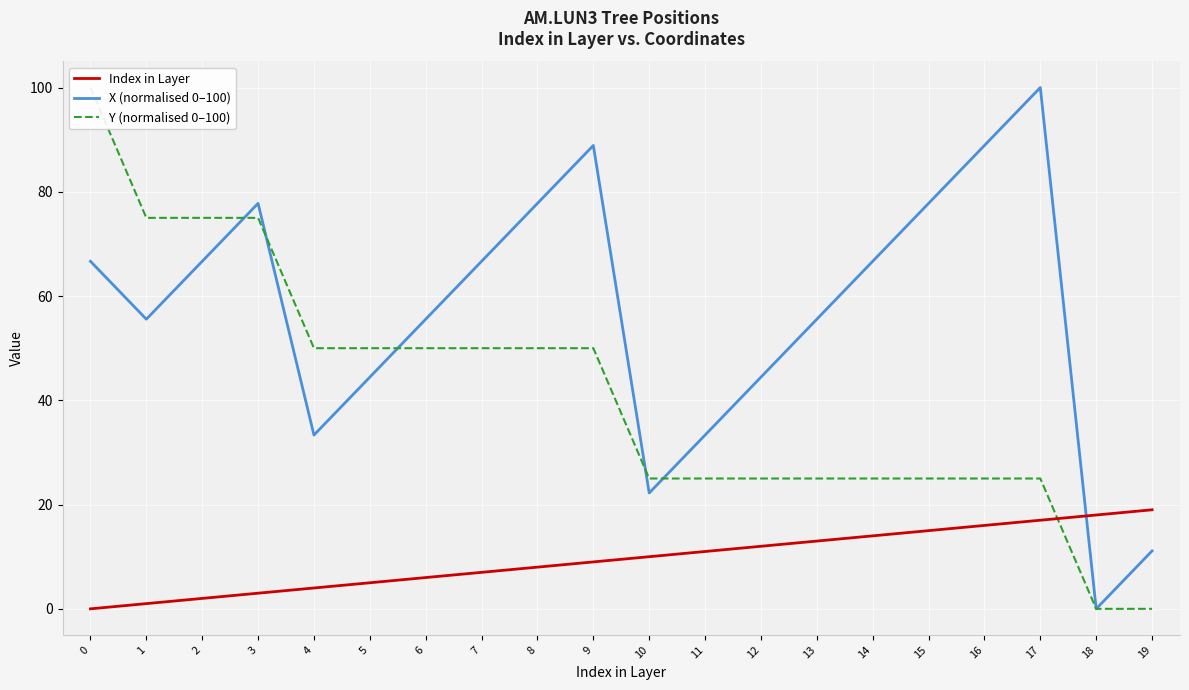

At how many categories does at least one series exceed 83?

4